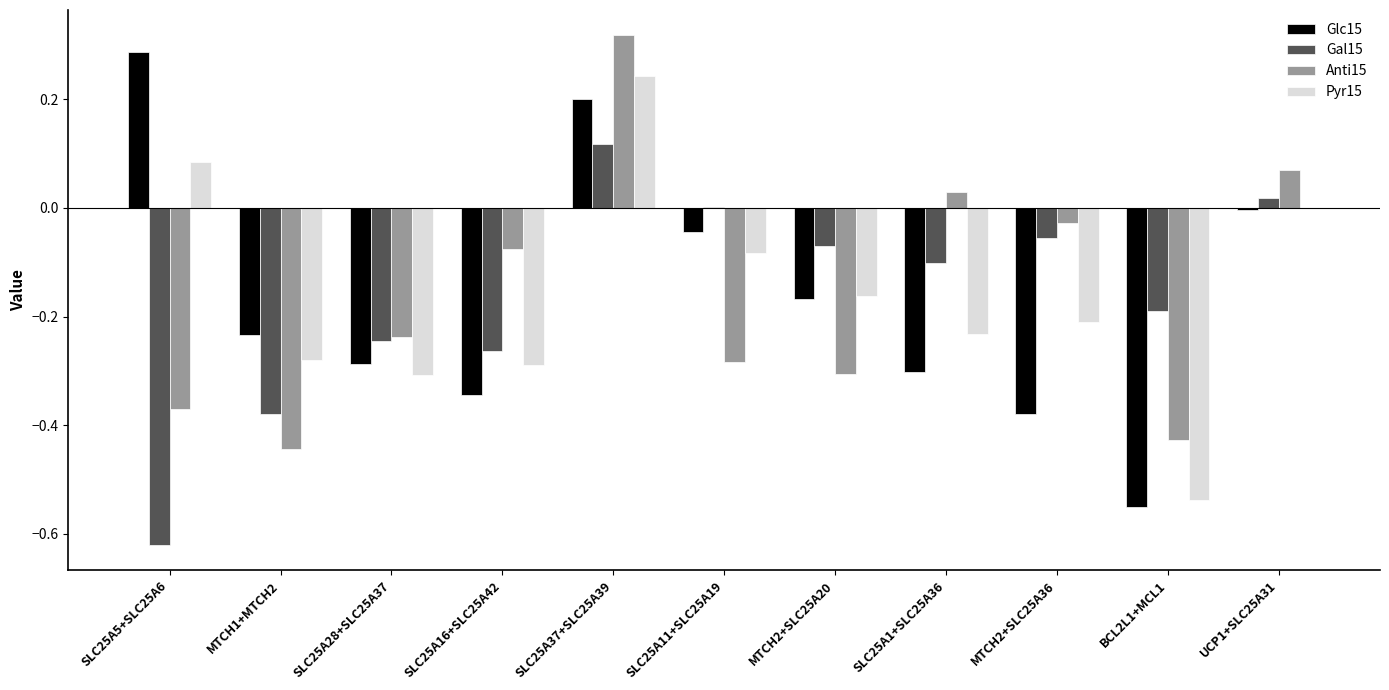

Between SLC25A5+SLC25A6 and SLC25A37+SLC25A39, which series saw the biggest shift?

Gal15